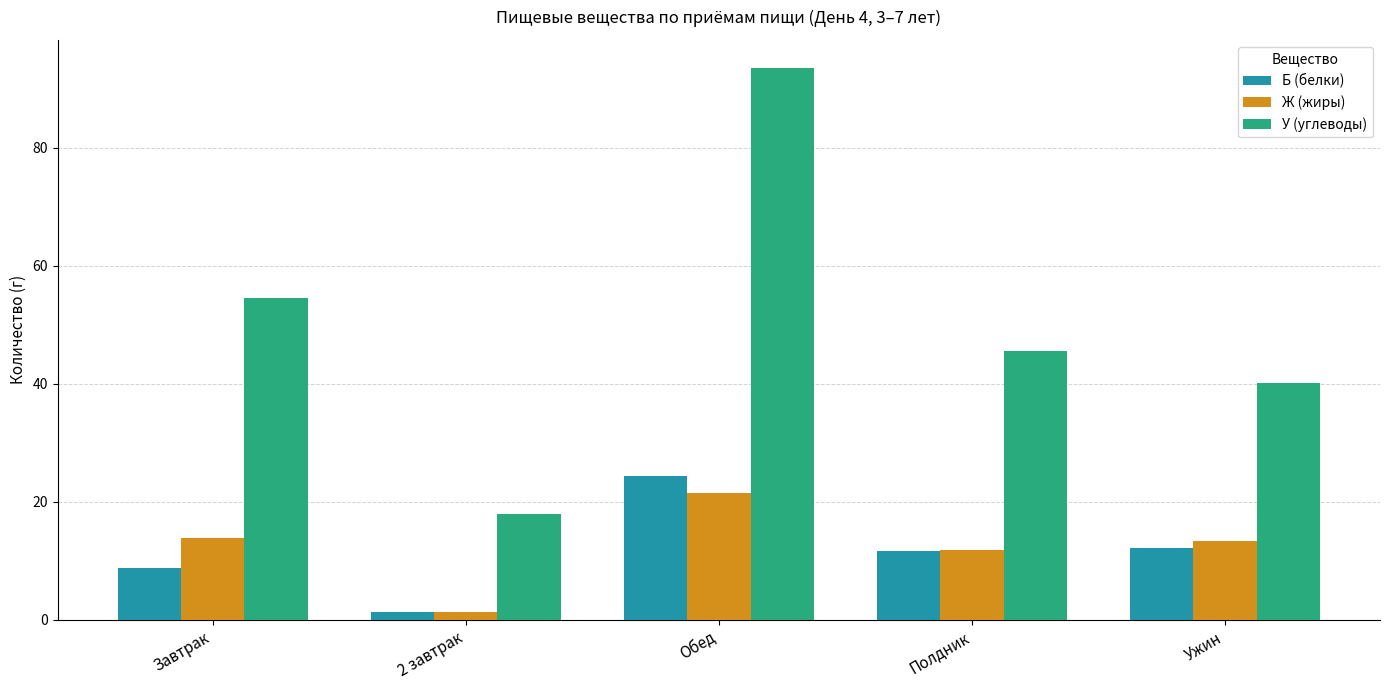

At which label does У (углеводы) first exceed 45?

Завтрак